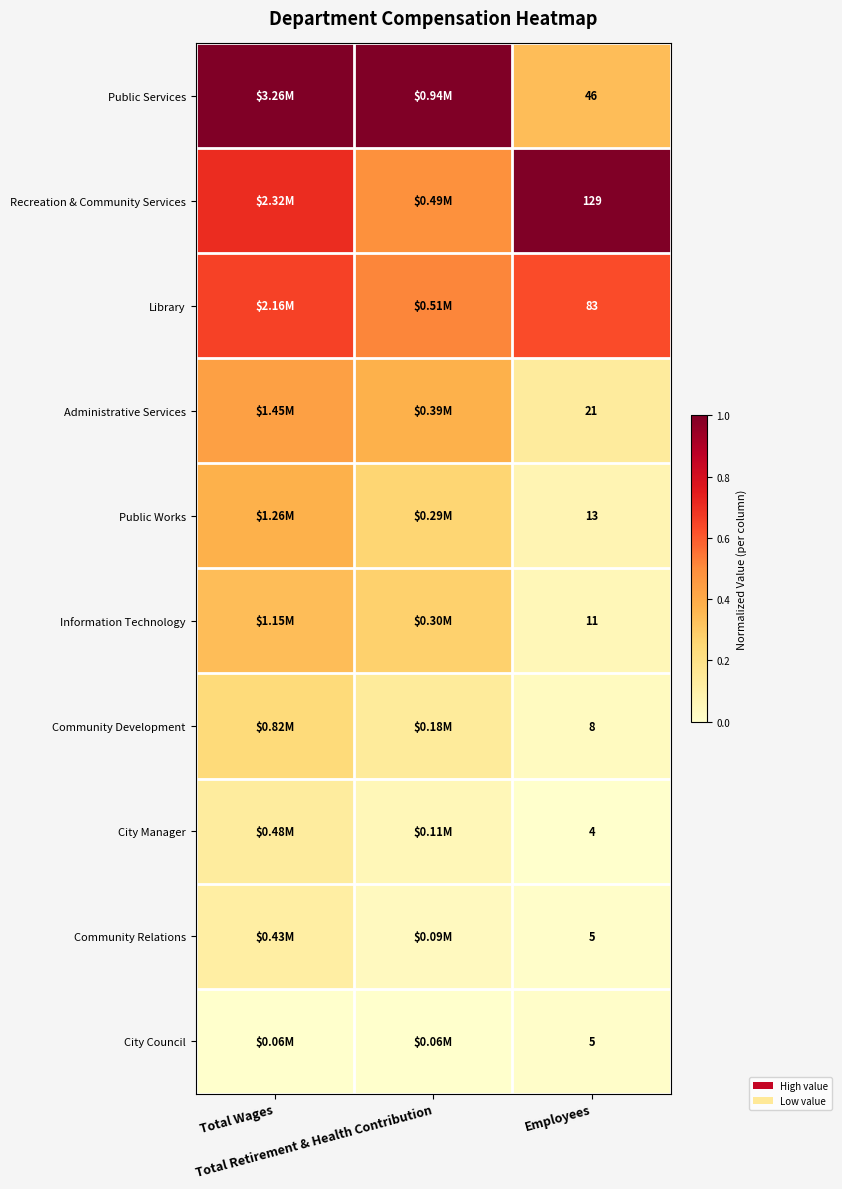

At which category does the chart reach its minimum across all series?

Employees